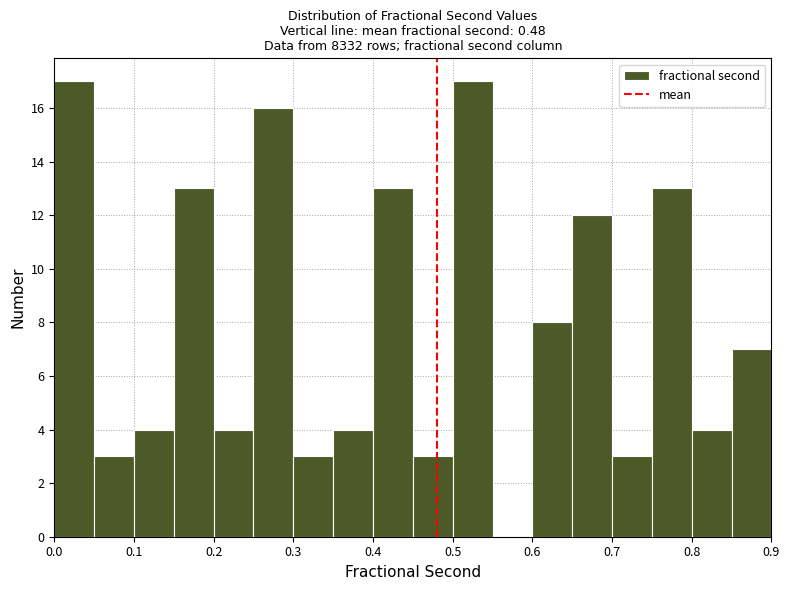

How tall is the bar that spans 0.25 to 0.30 on the x-axis? The values are not printed on the chart, so give them approximately, as read against the axis.

16